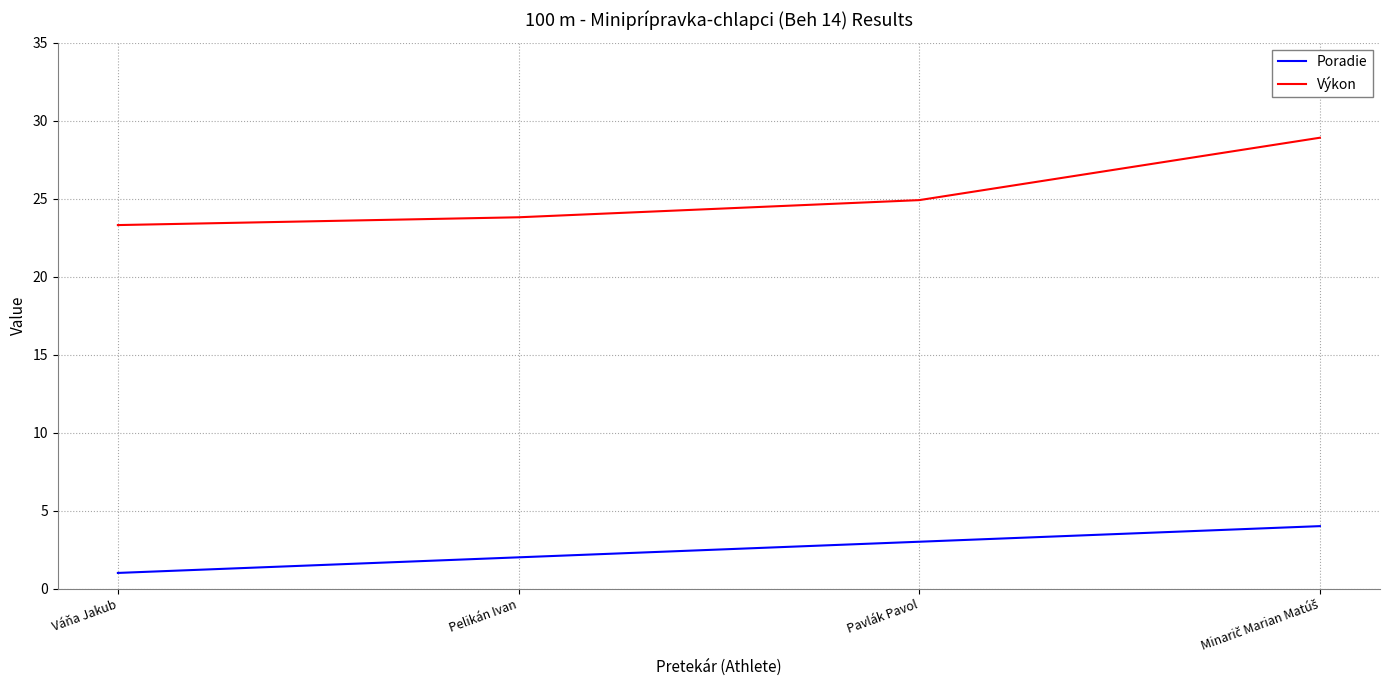

Which series has the largest total across all categories?

Výkon